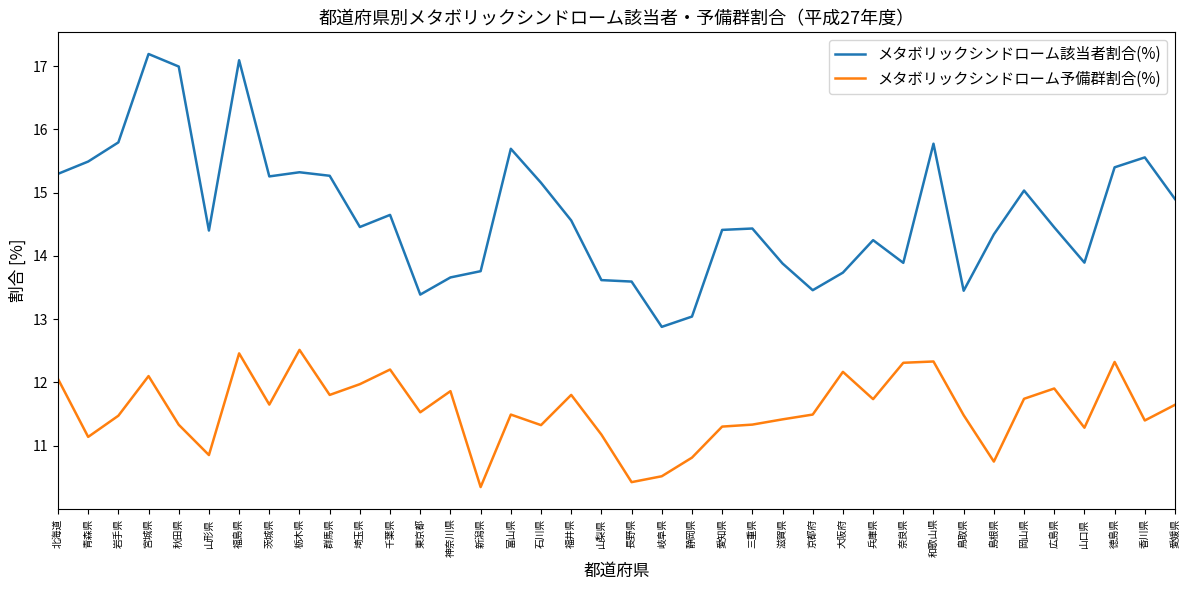

At which label is メタボリックシンドローム該当者割合(%) closest to 15?

岡山県